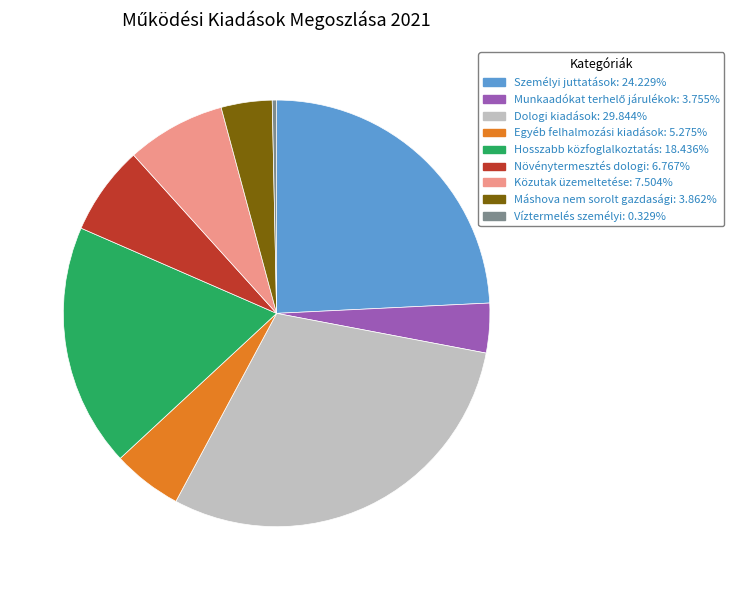

Is there any slice that represents more than half of the pie?

No